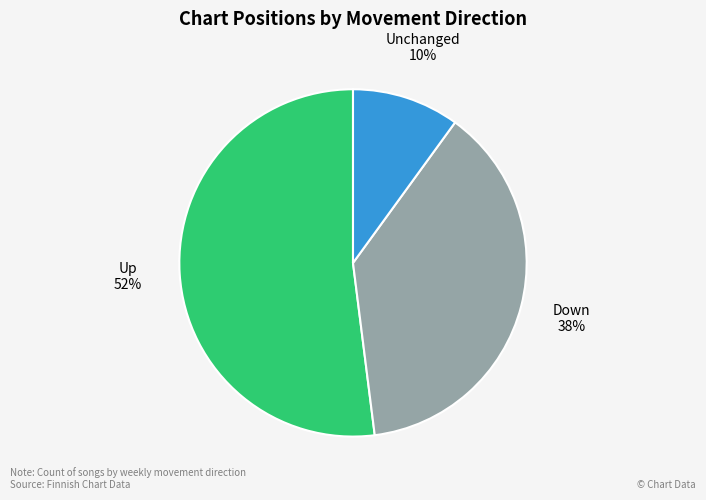

To the nearest percent, what is the average slice percentage?

33%